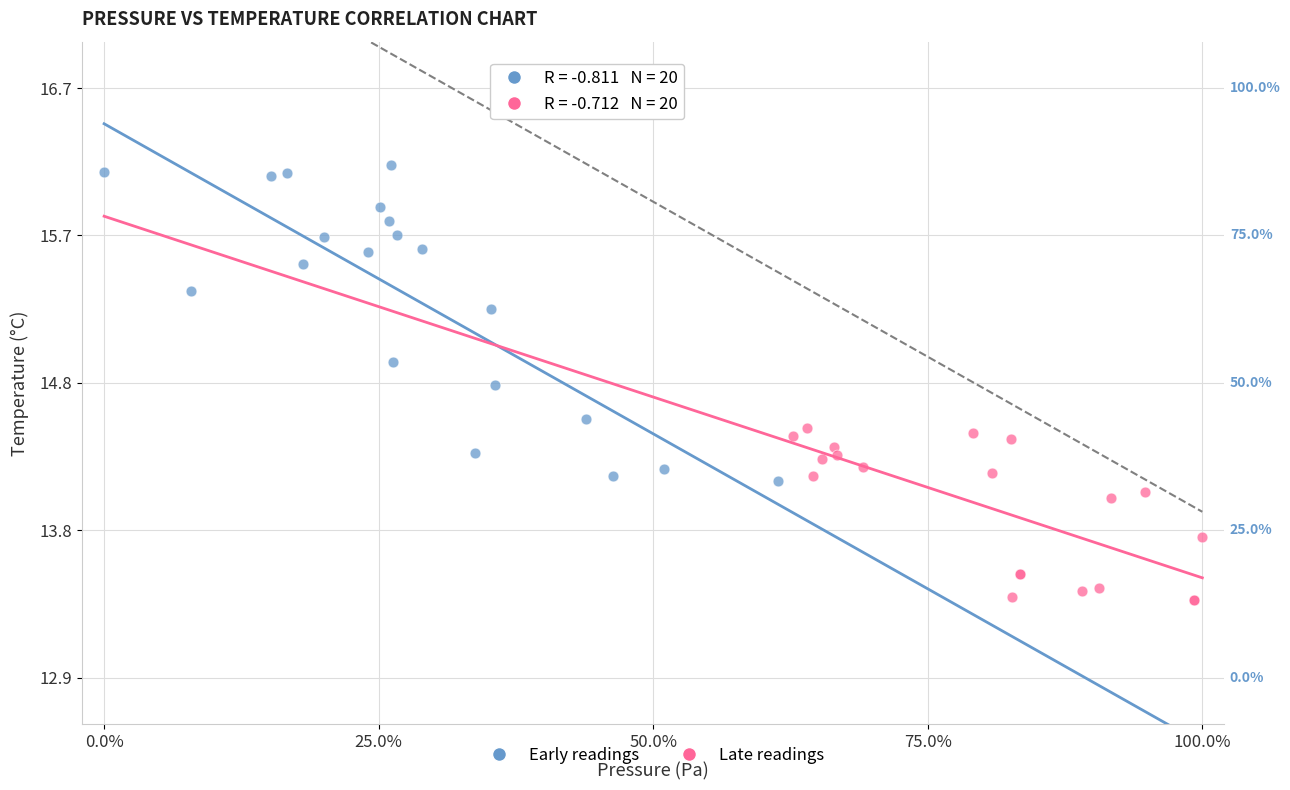

Which series reaches the minimum Y coordinate?

Late readings